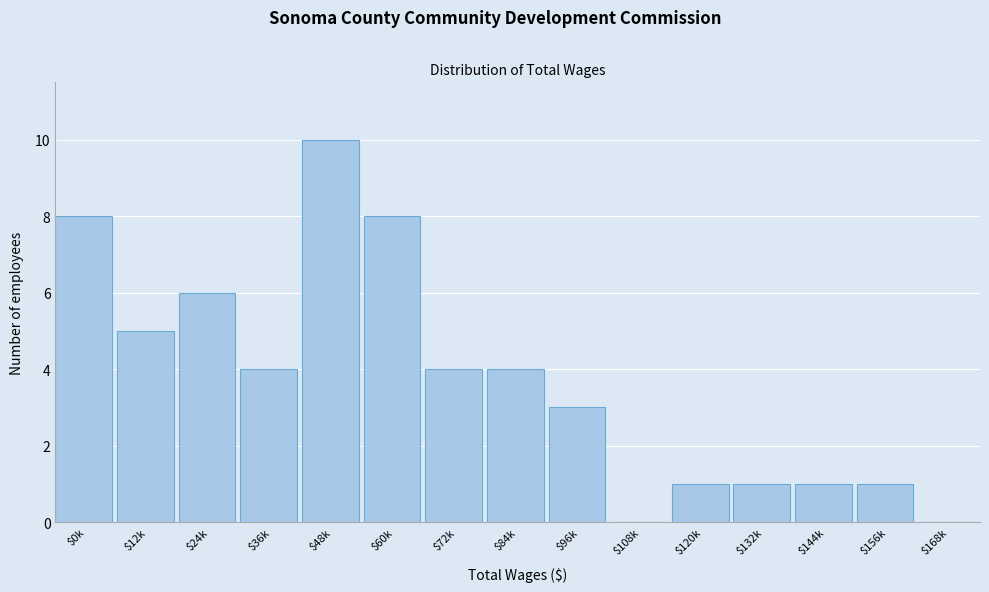

True or false: the data shows 10 at $48k.

True